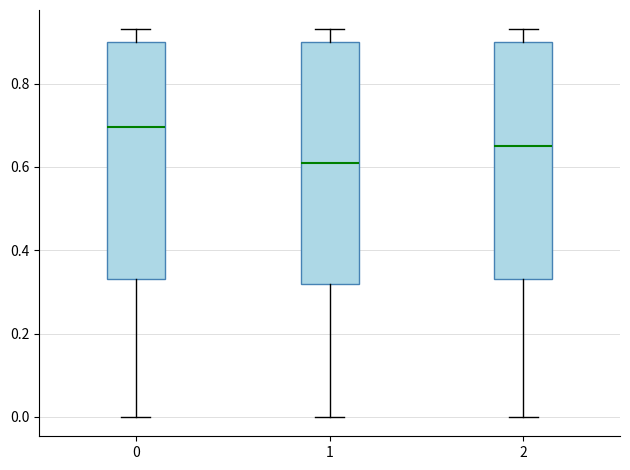

Reading left to right, transcribe this box plot: for each box, give where its median line is, the range the box spans, and where its two whiskers end, as read against the y-axis. The values are not printed on the chart, so give them approximately, as read against the axis.

0: median 0.70, box 0.34 to 0.90, whiskers 0.00 to 0.94
1: median 0.62, box 0.32 to 0.90, whiskers 0.00 to 0.94
2: median 0.66, box 0.34 to 0.90, whiskers 0.00 to 0.94